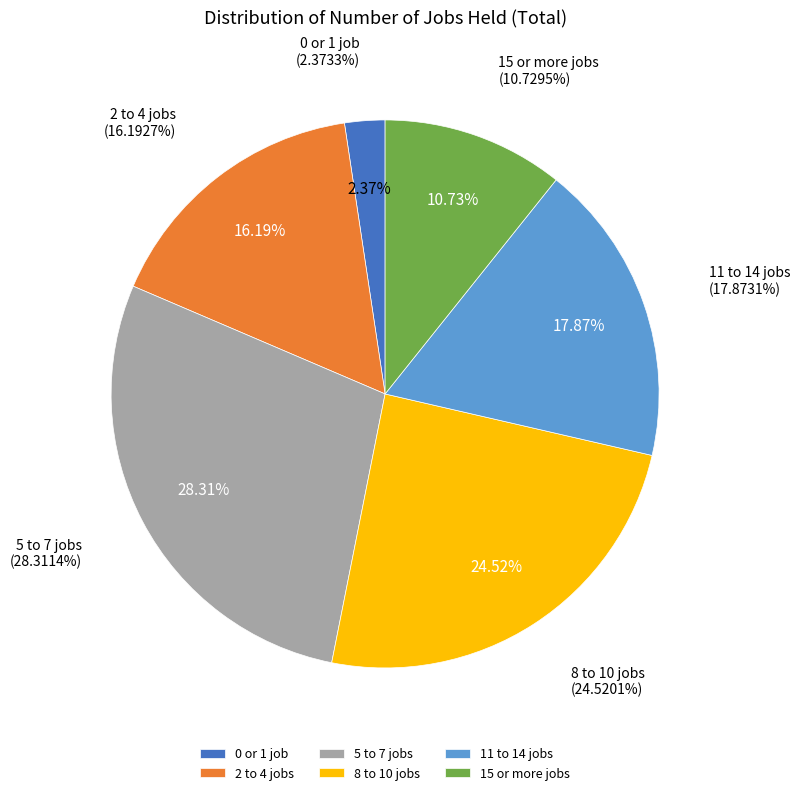

Which category has the biggest portion of the pie?

5 to 7 jobs